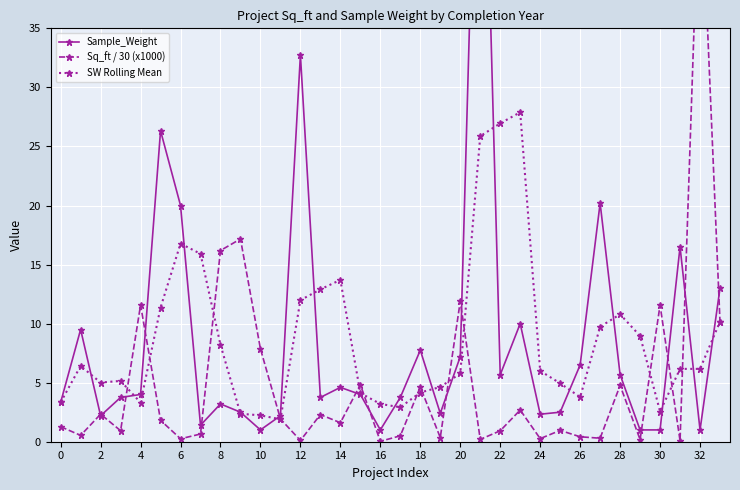

Count the number of categories in the chart.

34